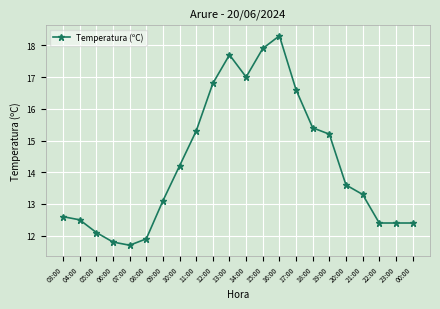

What is the average value?

14.3